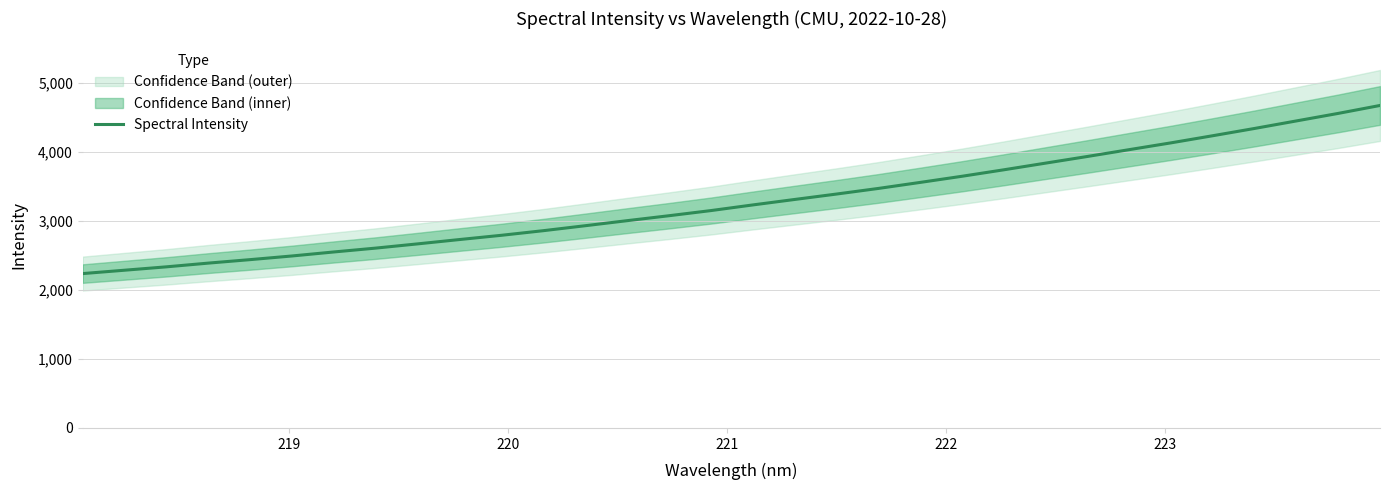

What is the lowest value of the Spectral Intensity series?

2236.5